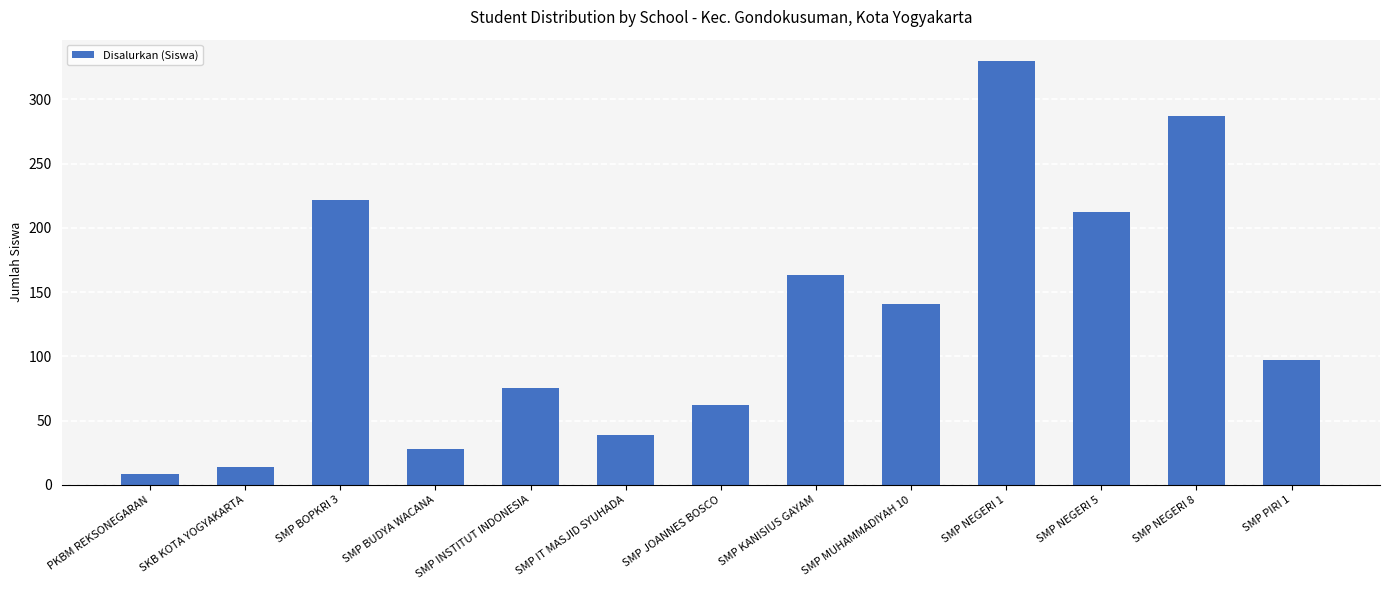

What is the difference between the maximum and minimum values?

322